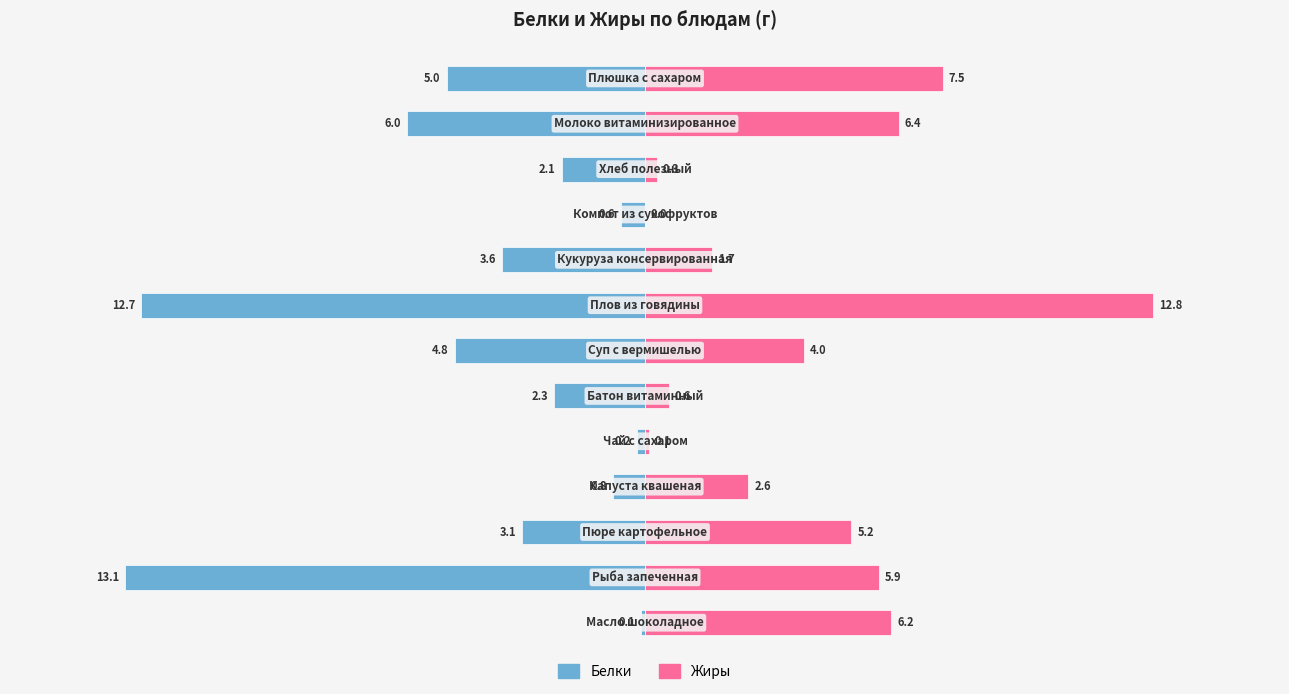

What is the smallest value displayed?

-13.1